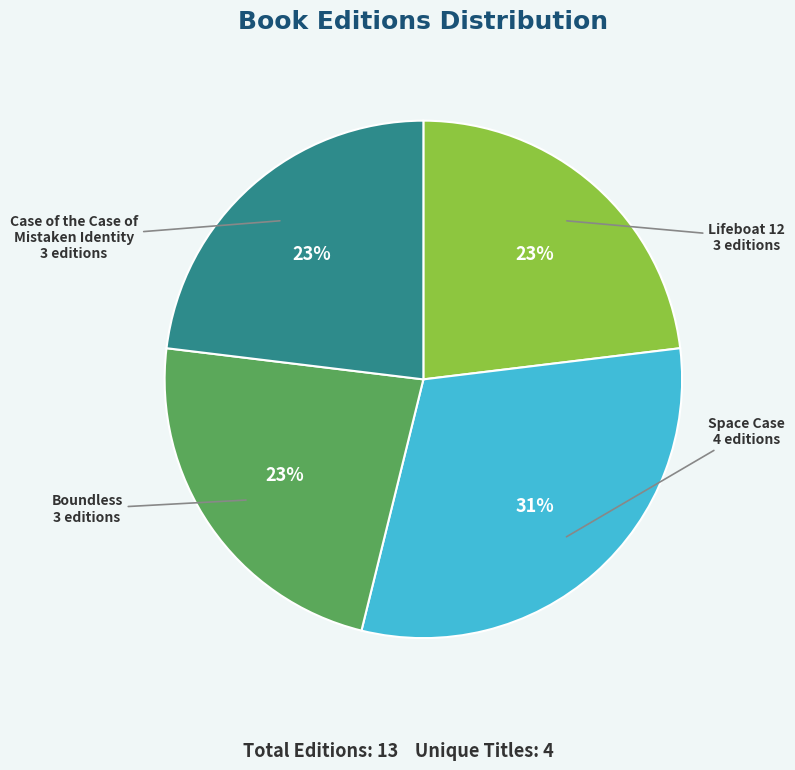

Is there a majority slice in this chart?

No